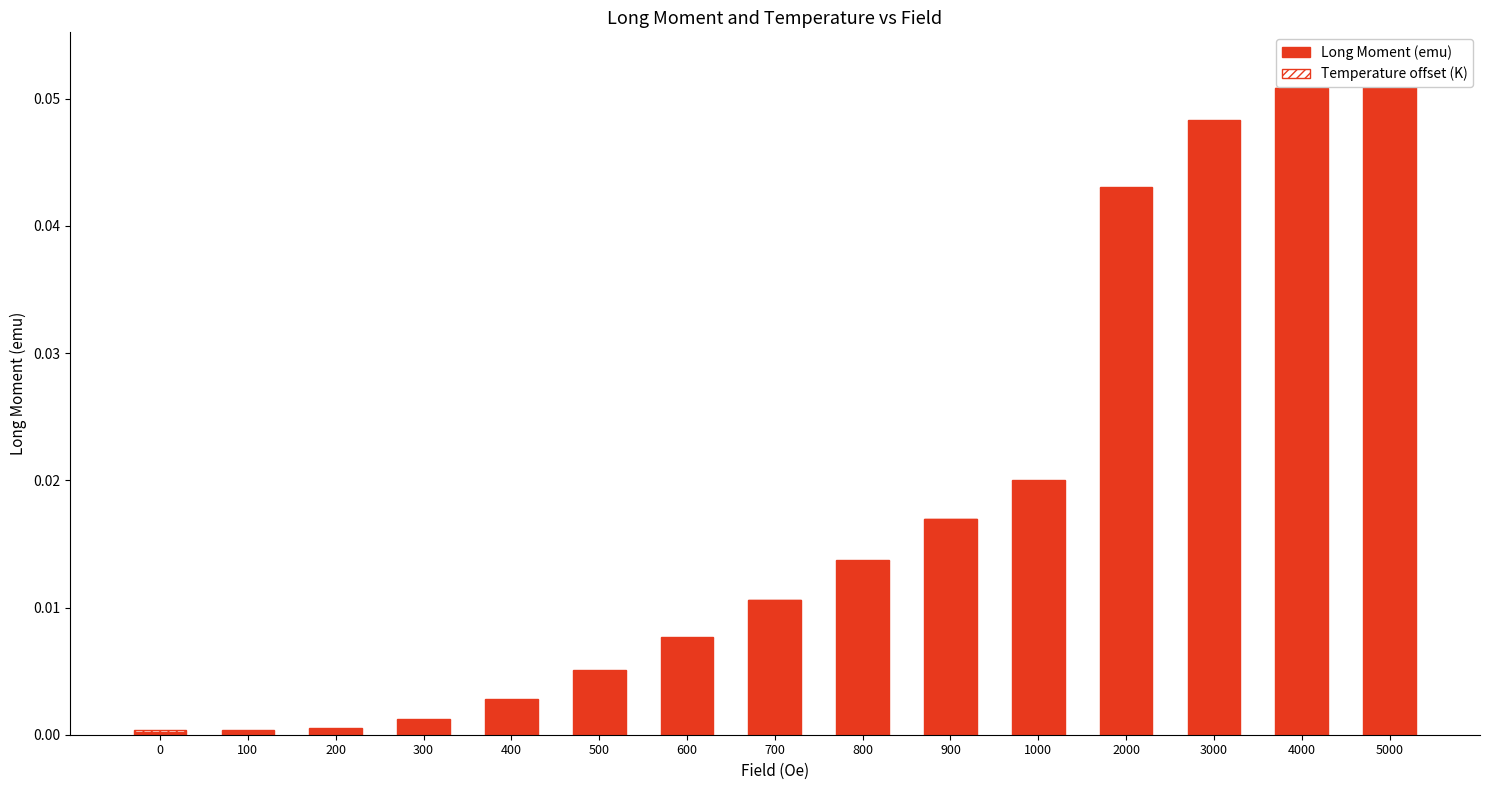

What are all the series names shown in the legend?

Long Moment (emu), Temperature offset (K)